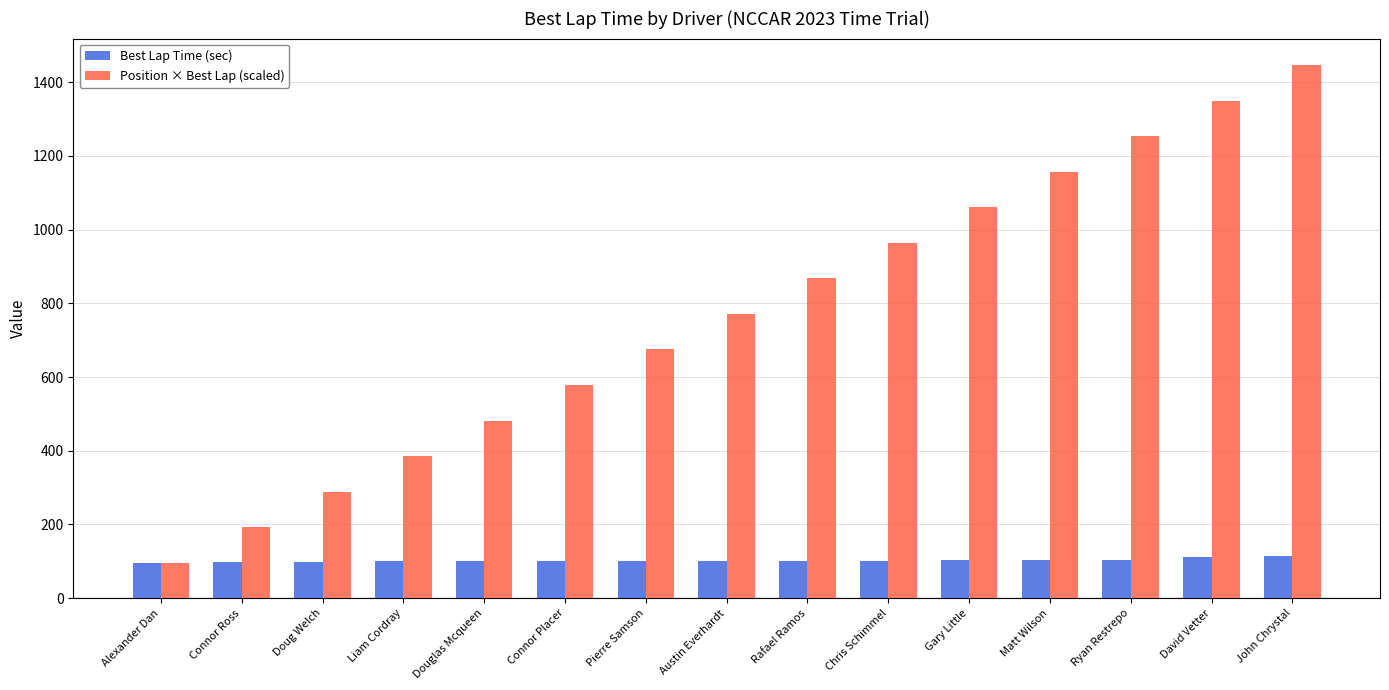

What is the sum of the Position × Best Lap (scaled) values at Gary Little and Rafael Ramos?

1928.3